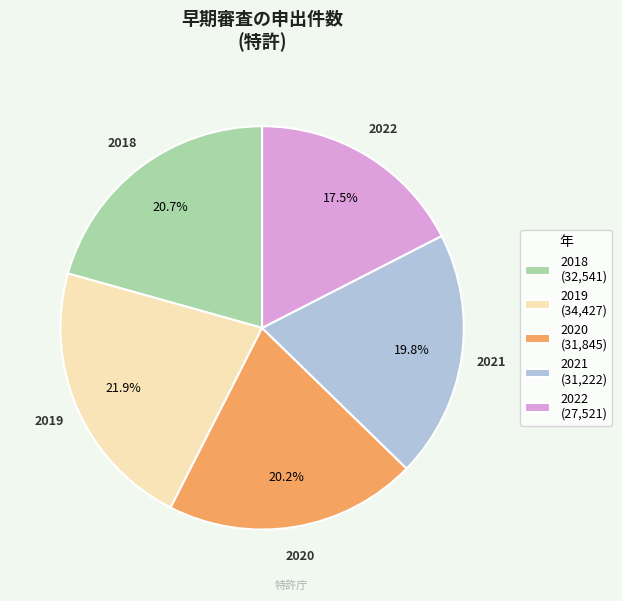

Count the number of slices in the pie.

5